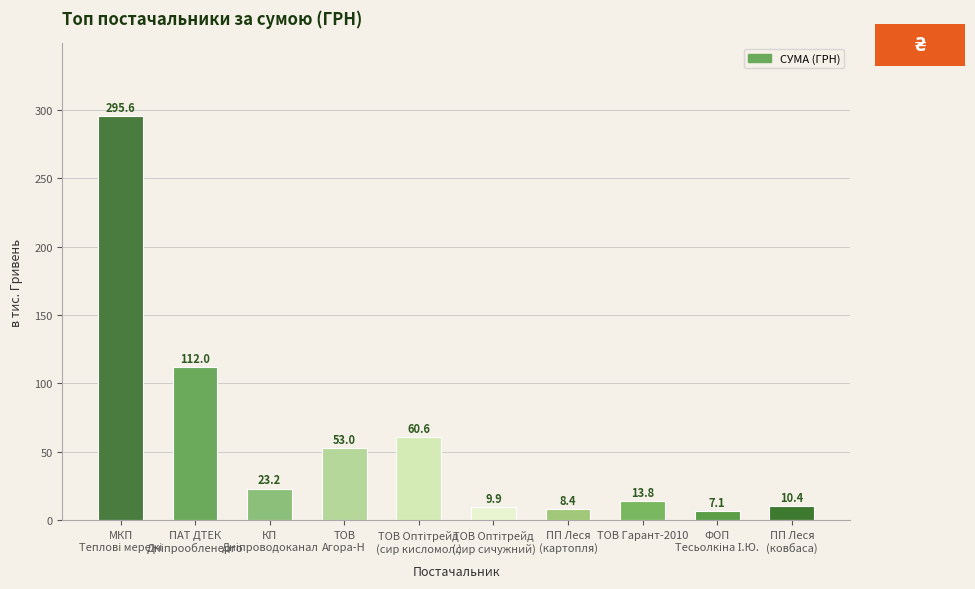

What is the minimum value shown in the chart?

7.1